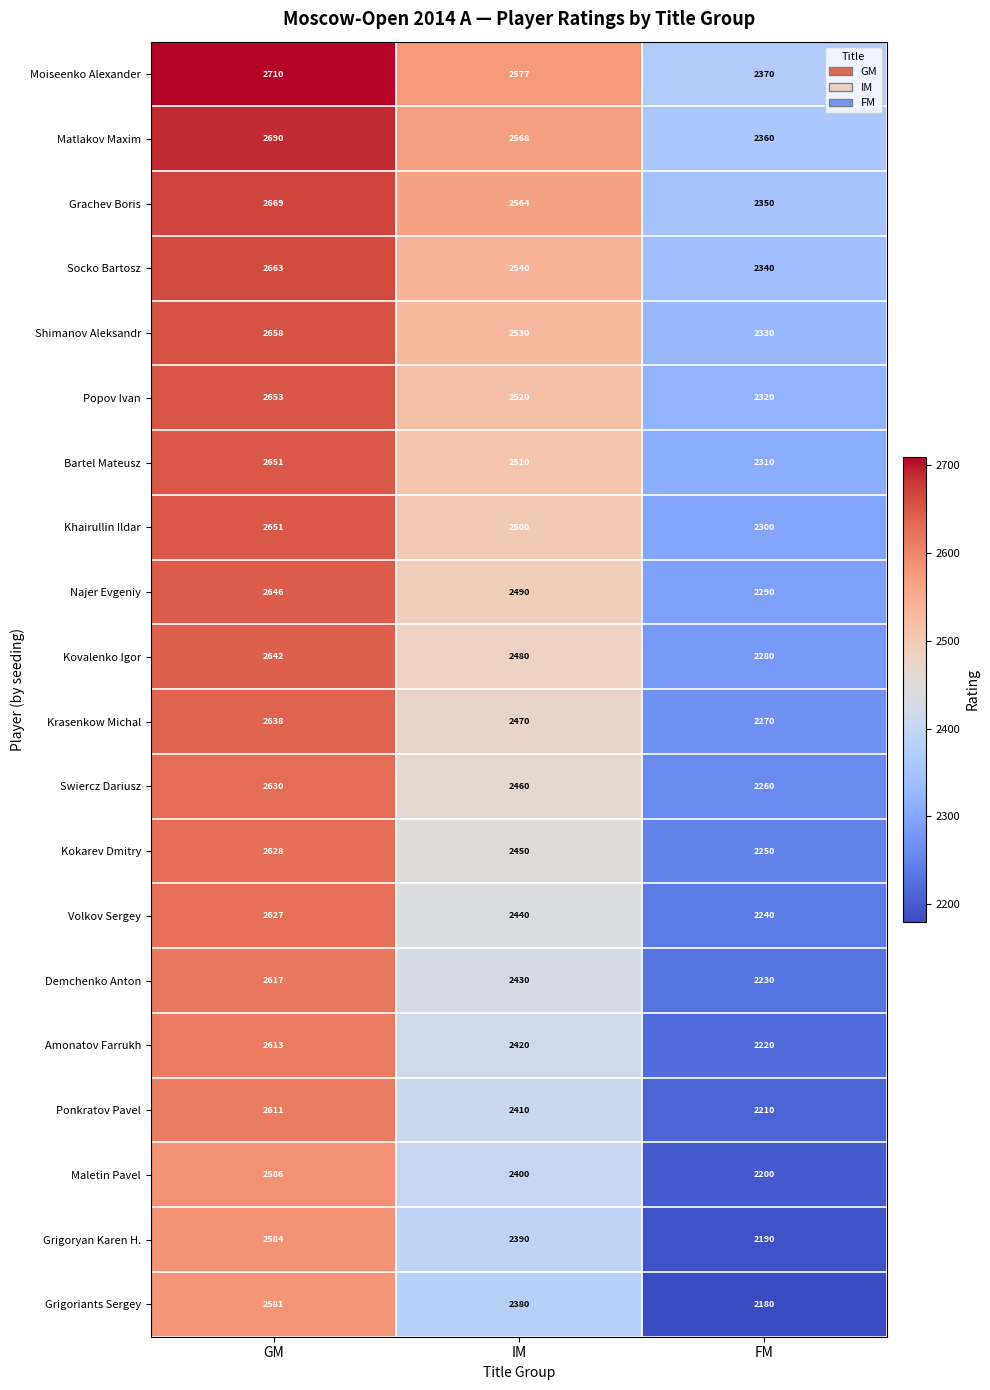

The value of Kokarev Dmitry at IM is 4180. True or false?

False